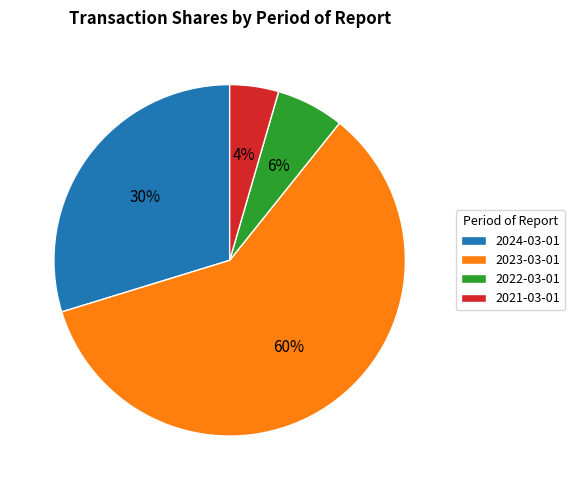

Does any single category account for the majority?

Yes